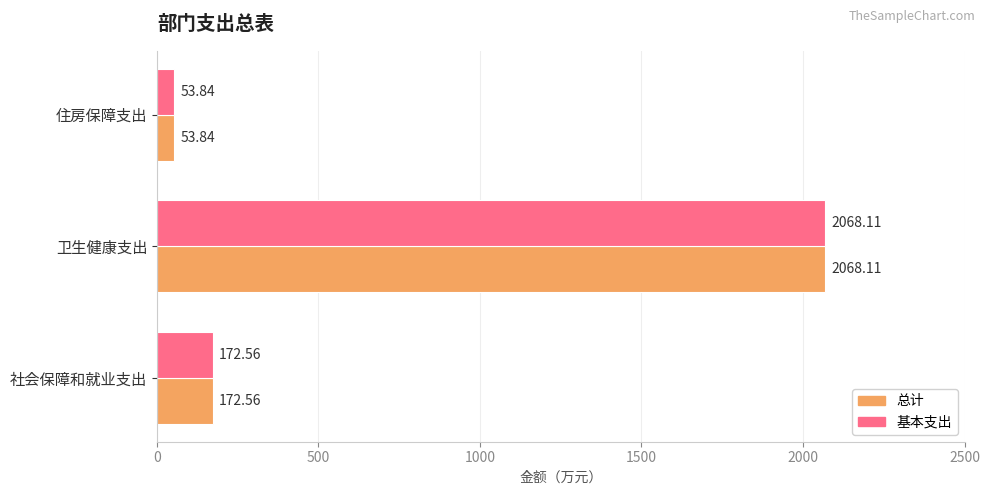

What is the minimum value for 总计?

53.8